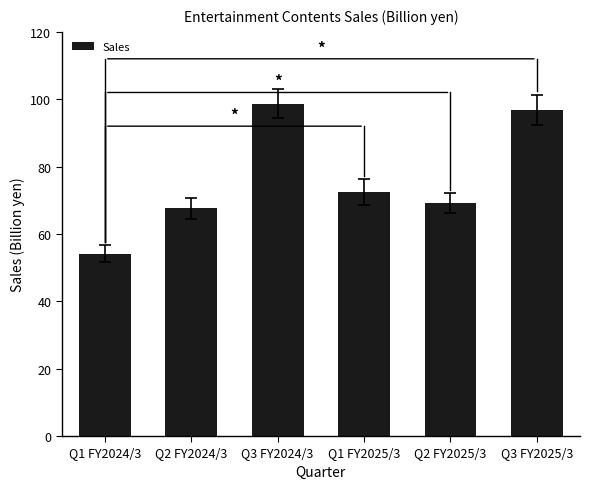

List the labels in order of value, largest first.

Q3 FY2024/3, Q3 FY2025/3, Q1 FY2025/3, Q2 FY2025/3, Q2 FY2024/3, Q1 FY2024/3